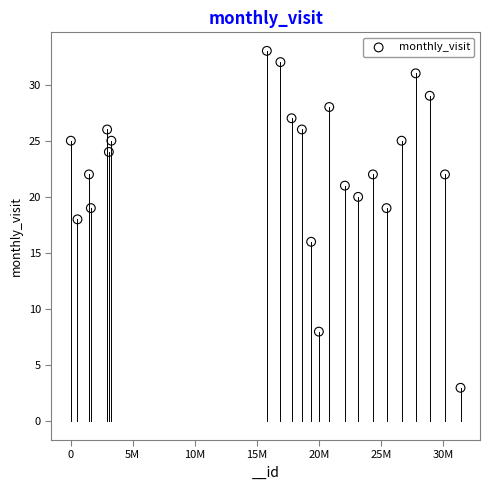

What is the range of X values (max minus min)?

31405324